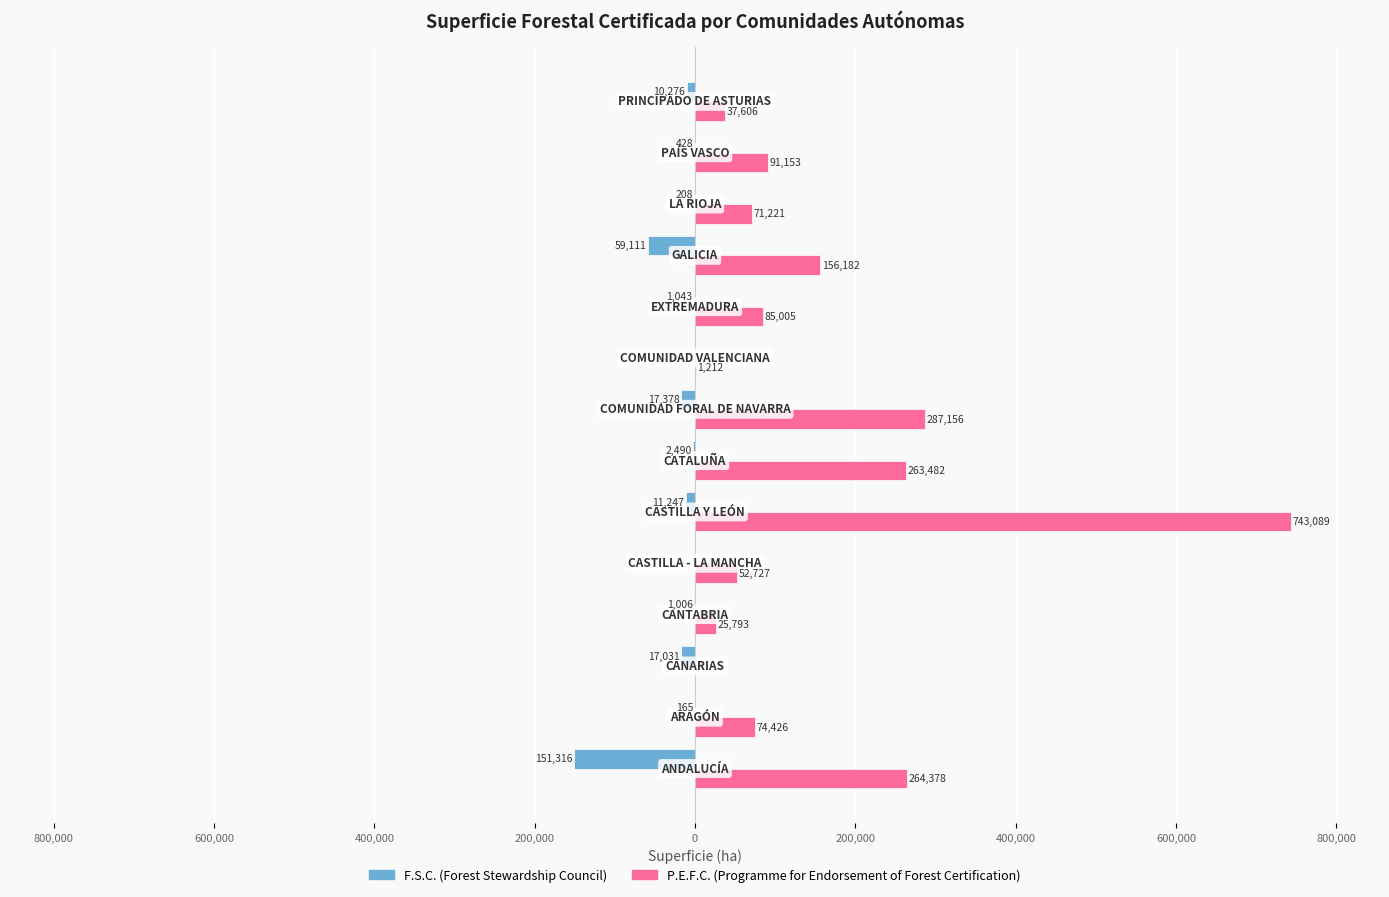

Is it true that P.E.F.C. equals 126972.8 at 11?

False